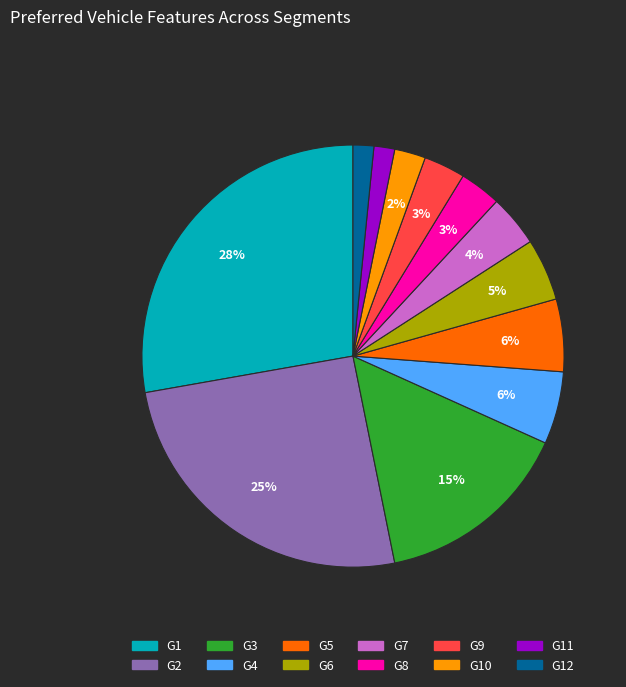

Does any single category account for the majority?

No